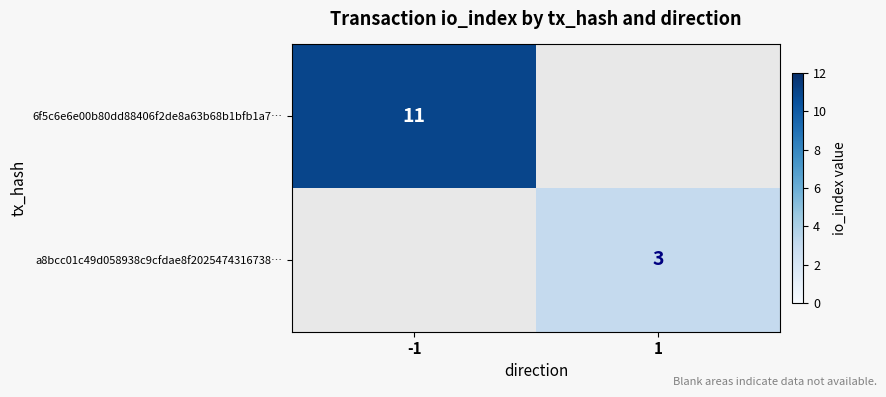

Is the value of 6f5c6e6e00b80dd88406f2de8a63b68b1bfb1a7… at -1 greater than the value of a8bcc01c49d058938c9cfdae8f2025474316738… at 1?

Yes